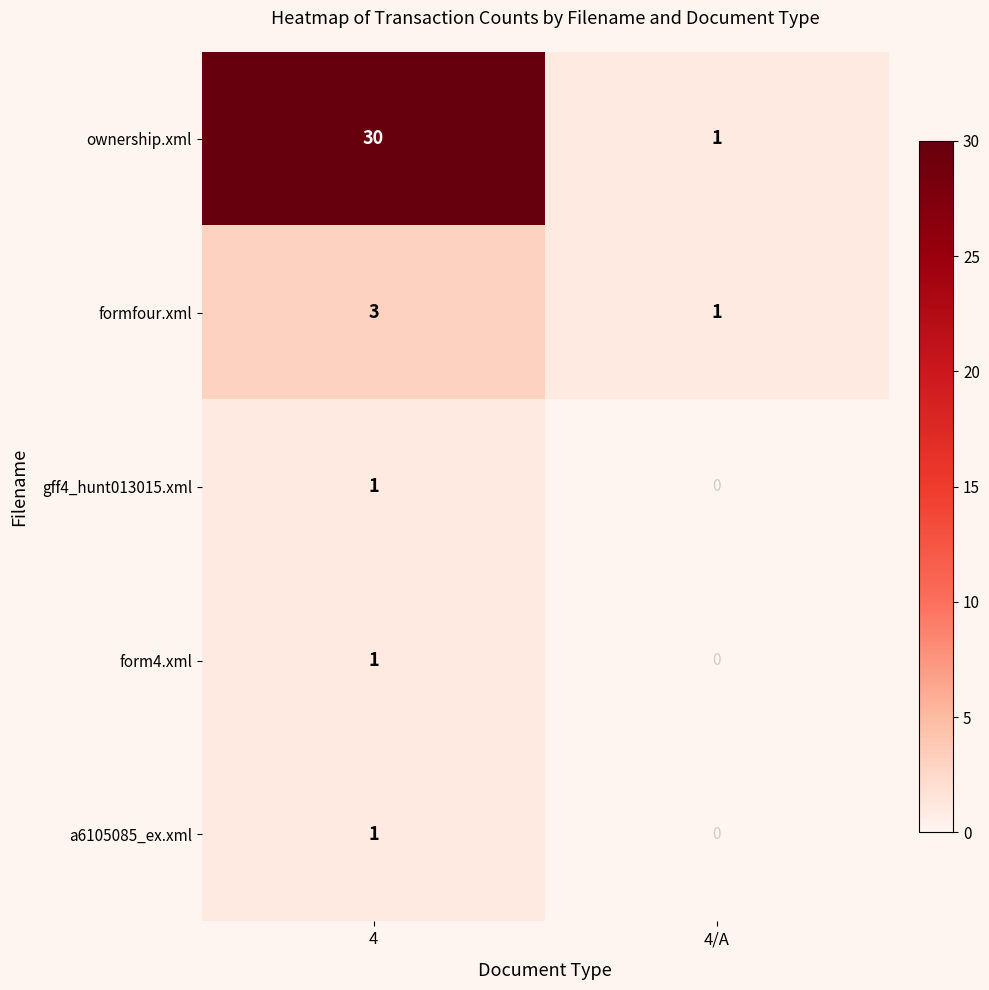

How many series are shown in this chart?

5